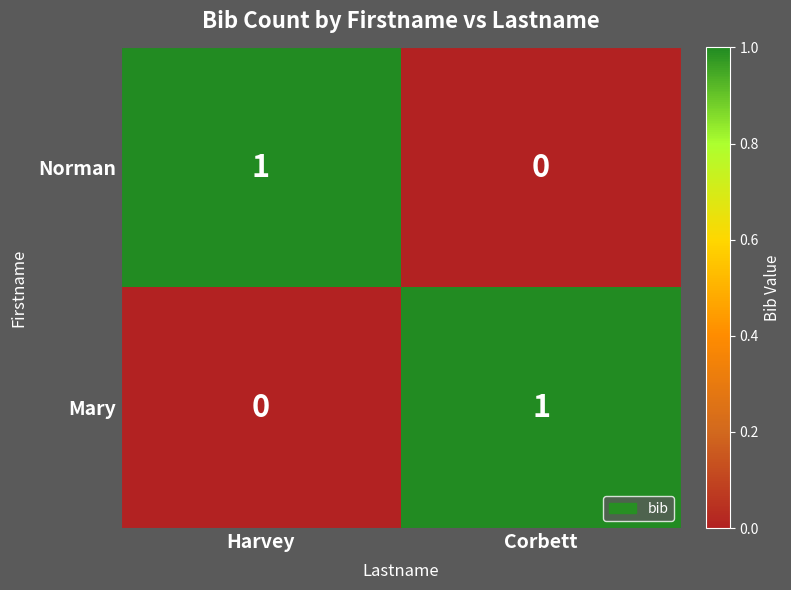

At which label does Norman reach its peak?

Harvey